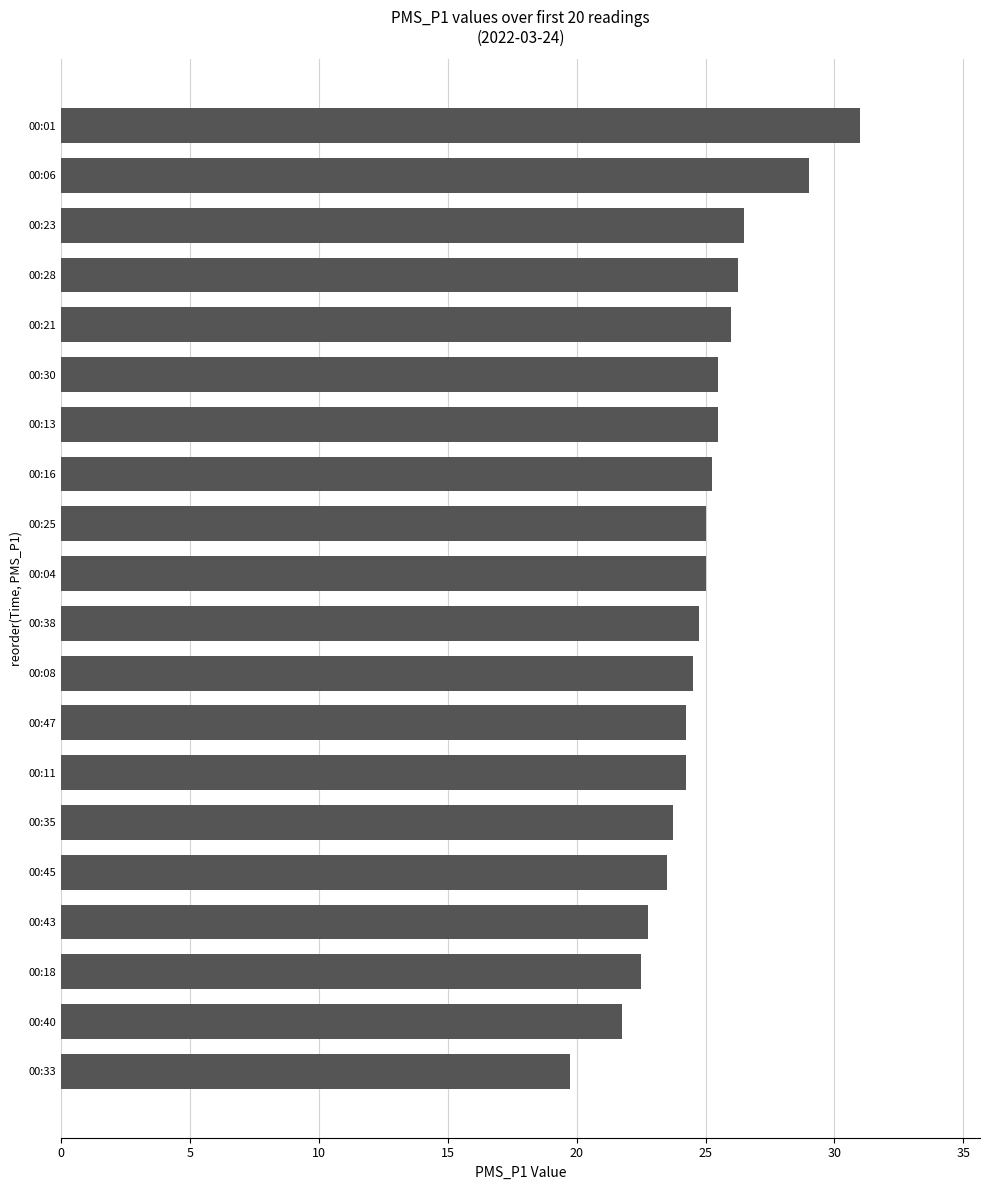

What is the ratio of the value at 00:18 to the value at 00:06?

0.8